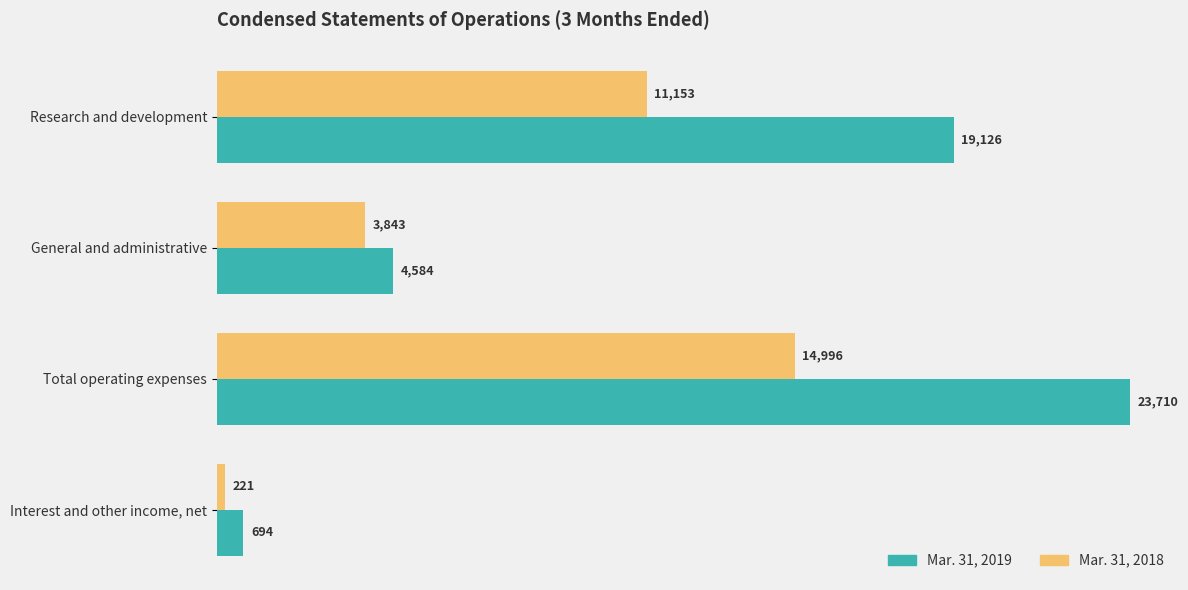

Is the value of Mar. 31, 2019 at Research and development greater than the value of Mar. 31, 2018 at Total operating expenses?

Yes